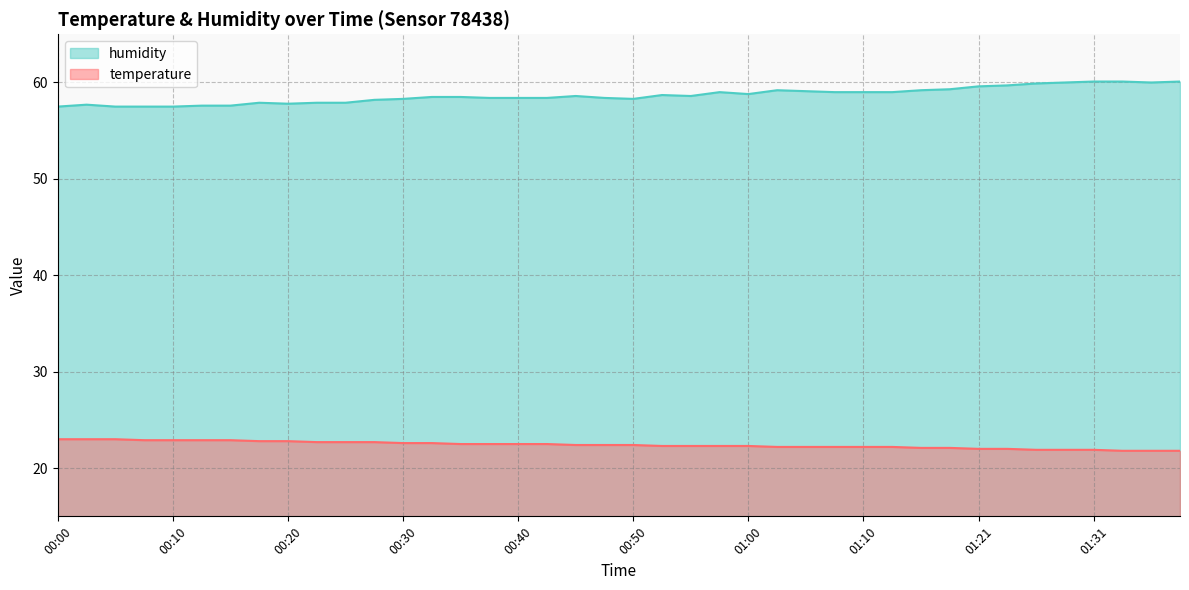

What is the sum of all temperature values?

896.2